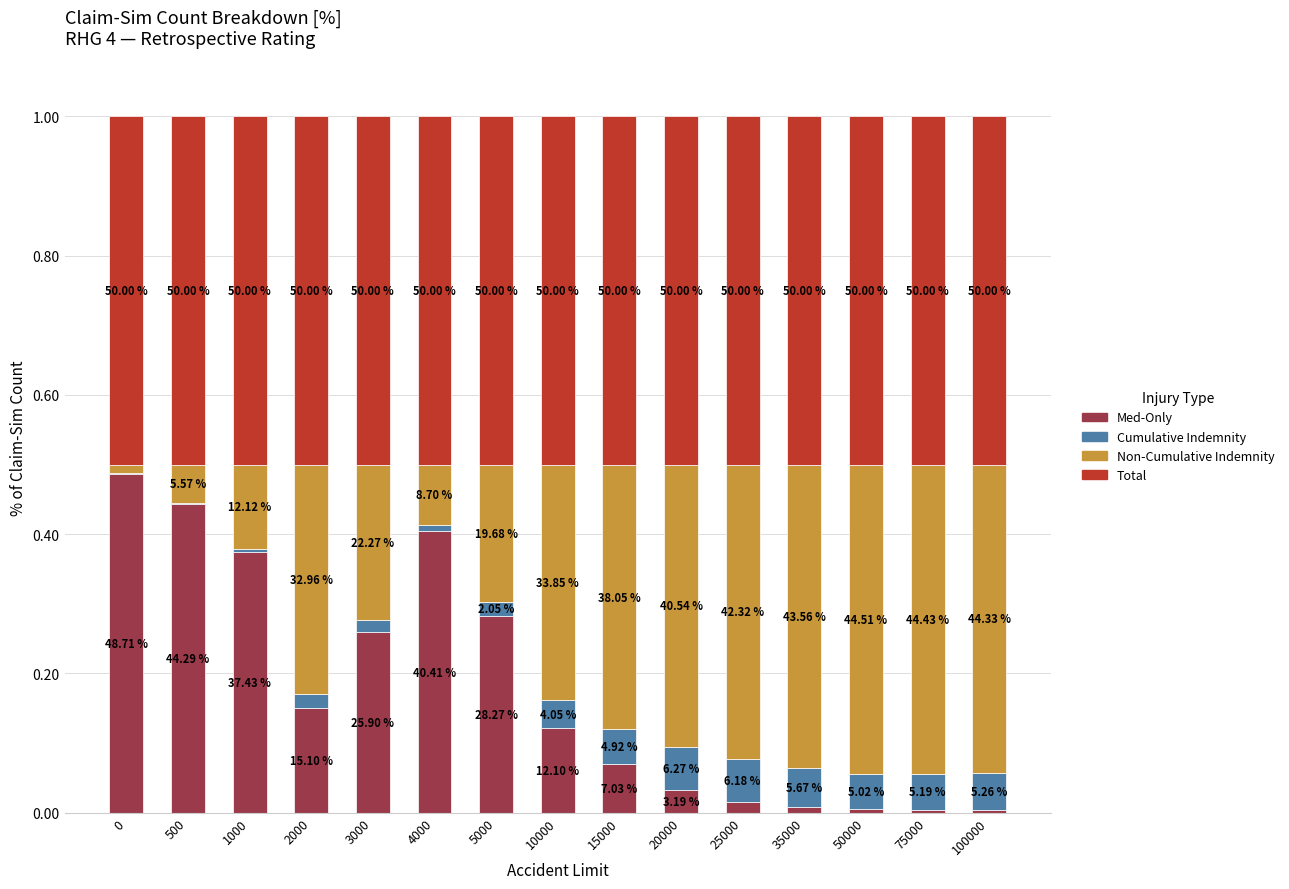

Which series has the widest spread of values?

Med-Only